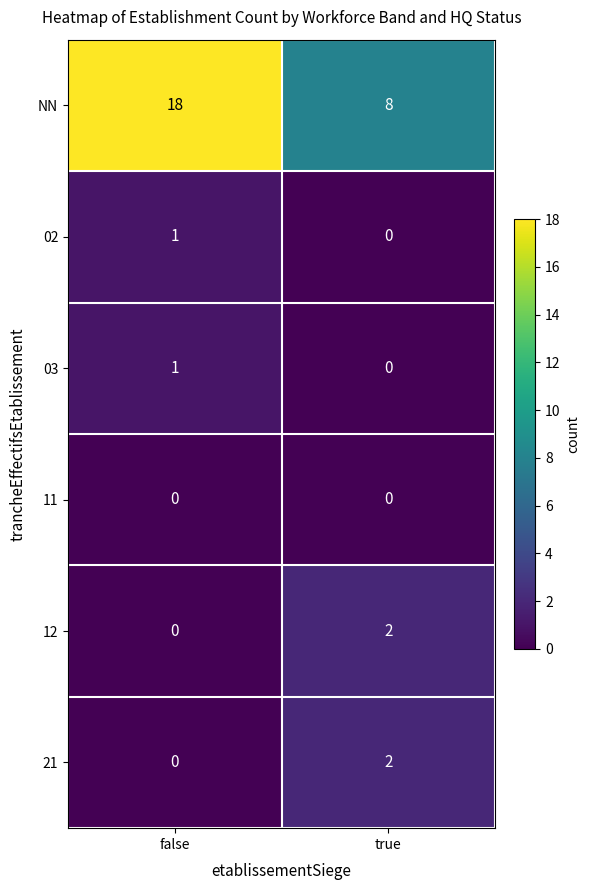

What is the maximum value shown in the chart?

18